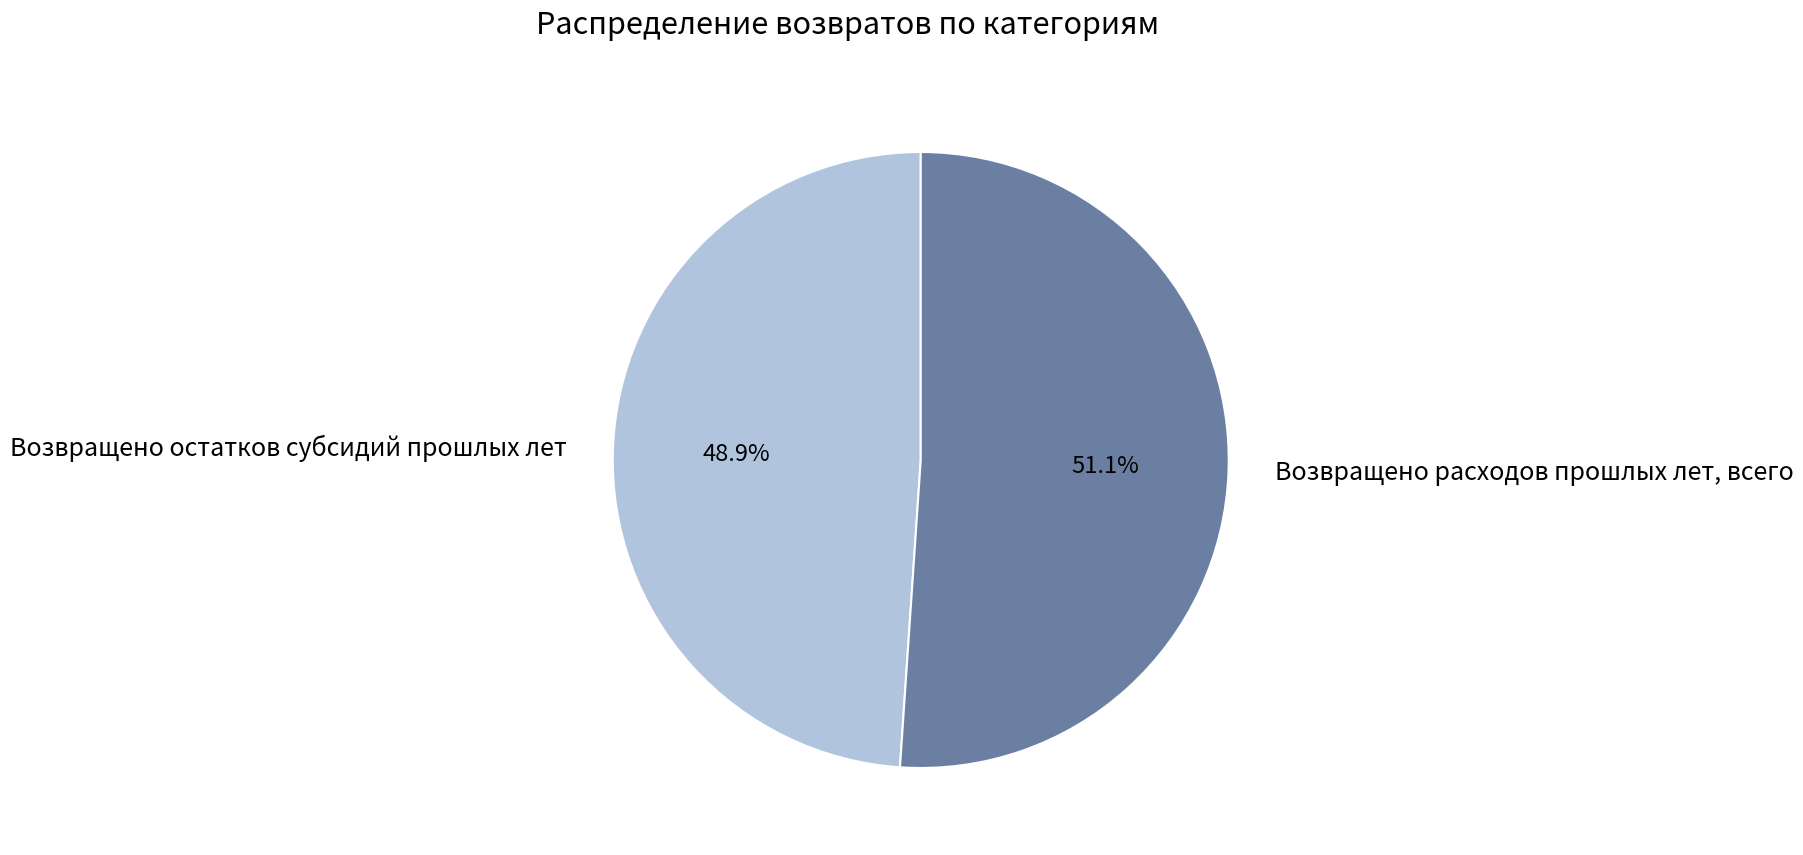

To the nearest percent, what portion does Возвращено остатков субсидий прошлых лет represent?

49%